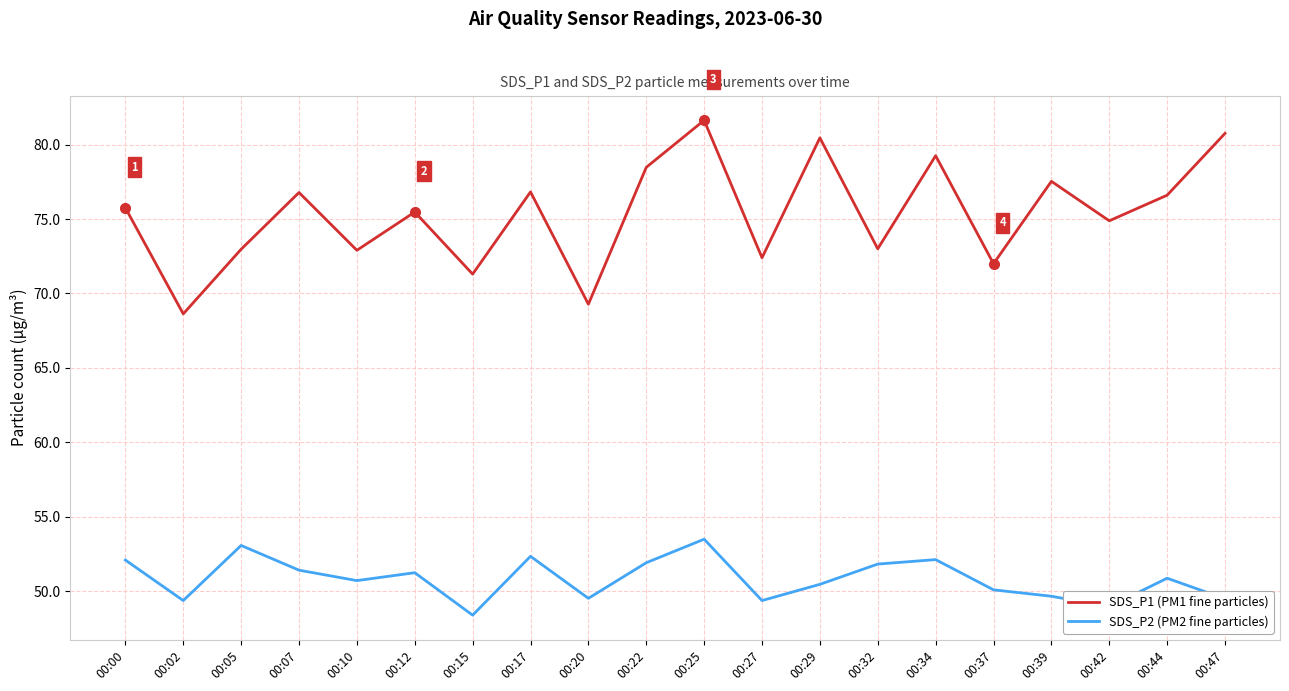

List the series in order of their overall mean, highest first.

SDS_P1 (PM1 fine particles), SDS_P2 (PM2 fine particles)